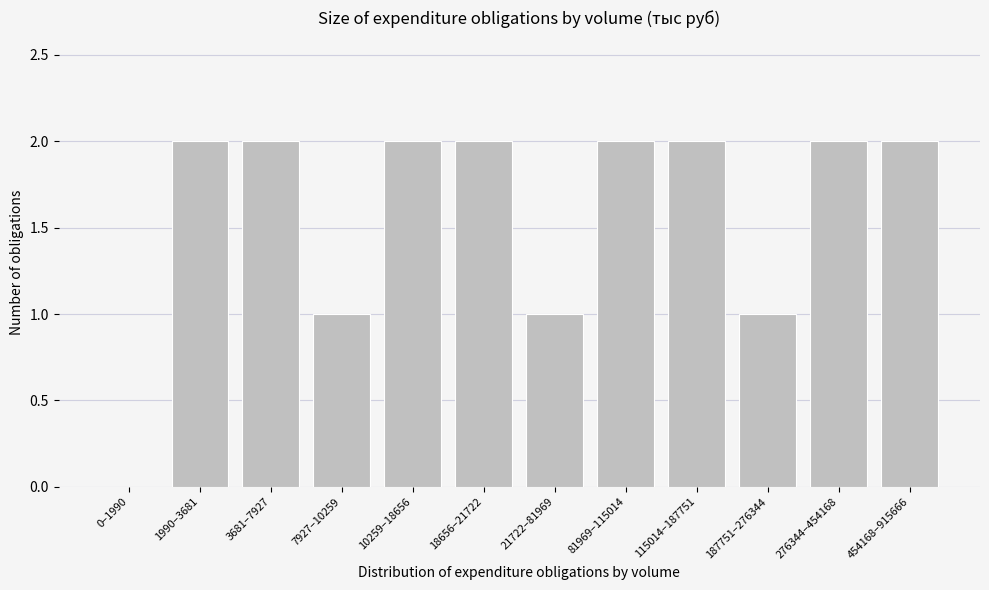

Reading left to right, transcribe all the data shown in this chart.

0–1990=0	1990–3681=2	3681–7927=2	7927–10259=1	10259–18656=2	18656–21722=2	21722–81969=1	81969–115014=2	115014–187751=2	187751–276344=1	276344–454168=2	454168–915666=2